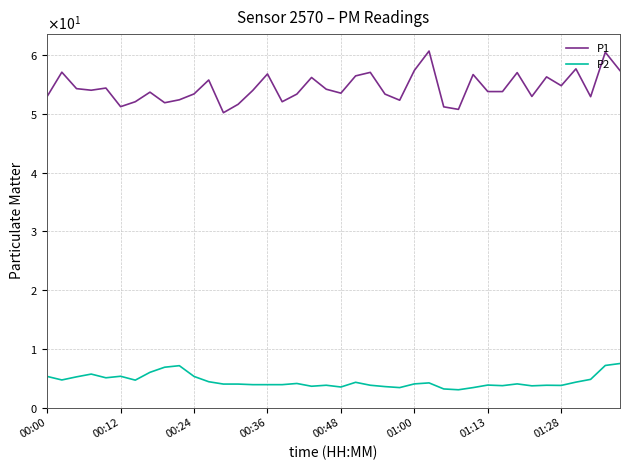

What are all the series names shown in the legend?

P1, P2